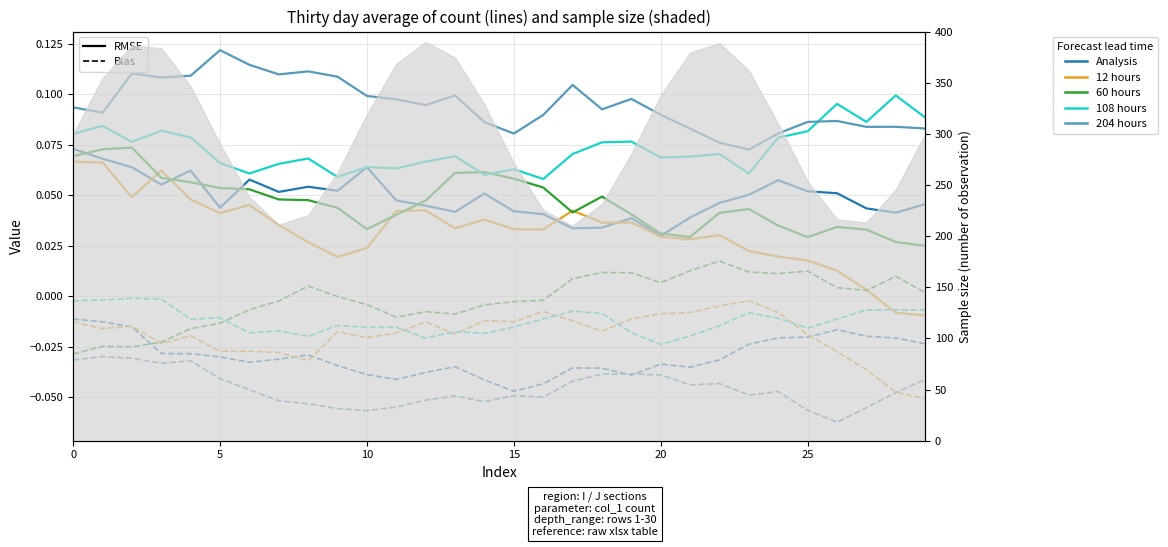

Count the 60 hours values in the range 0 to 1.

30